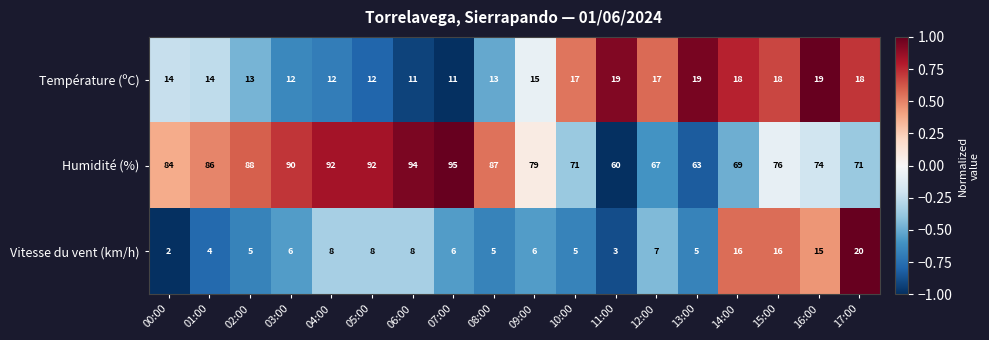

Which label corresponds to the smallest value in the chart?

00:00